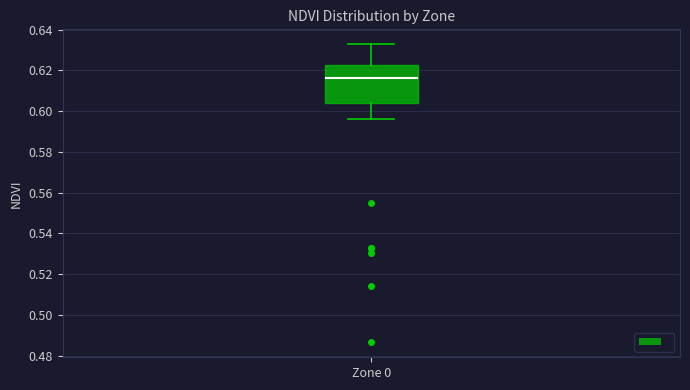

Read this box plot against the y-axis: the position of the median line, the range covered by the box, and the ends of both whiskers. The values are not printed on the chart, so give them approximately, as read against the axis.

median 0.616, box 0.604 to 0.622, whiskers 0.596 to 0.632